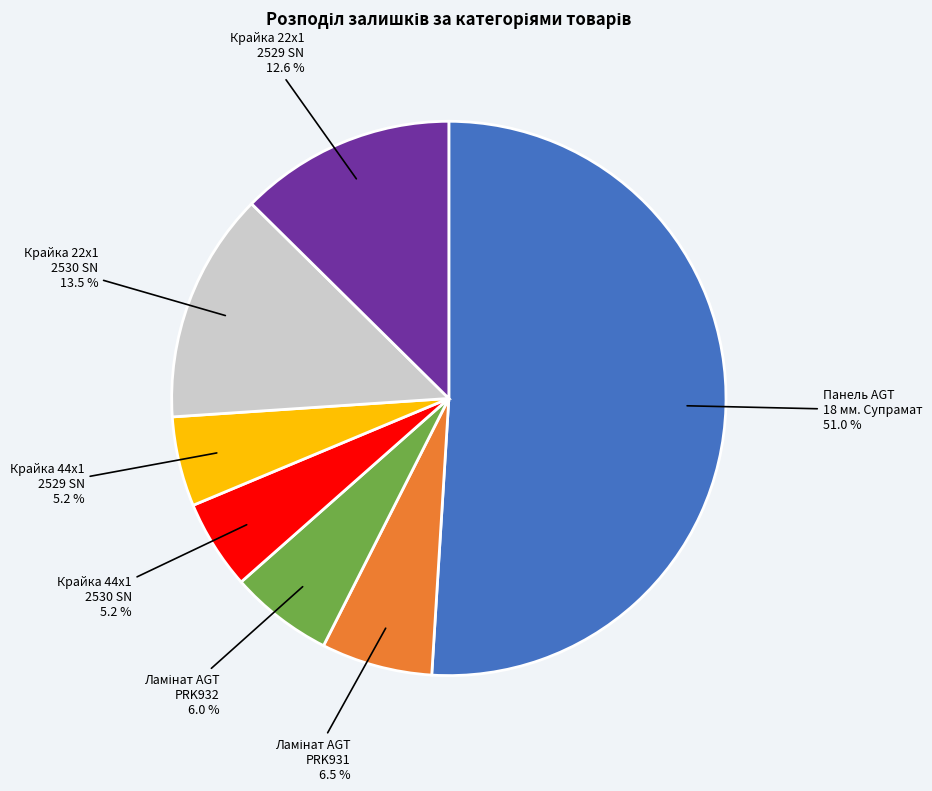

What portion of the pie excludes Крайка 22x1 2529 SN?

87.4%